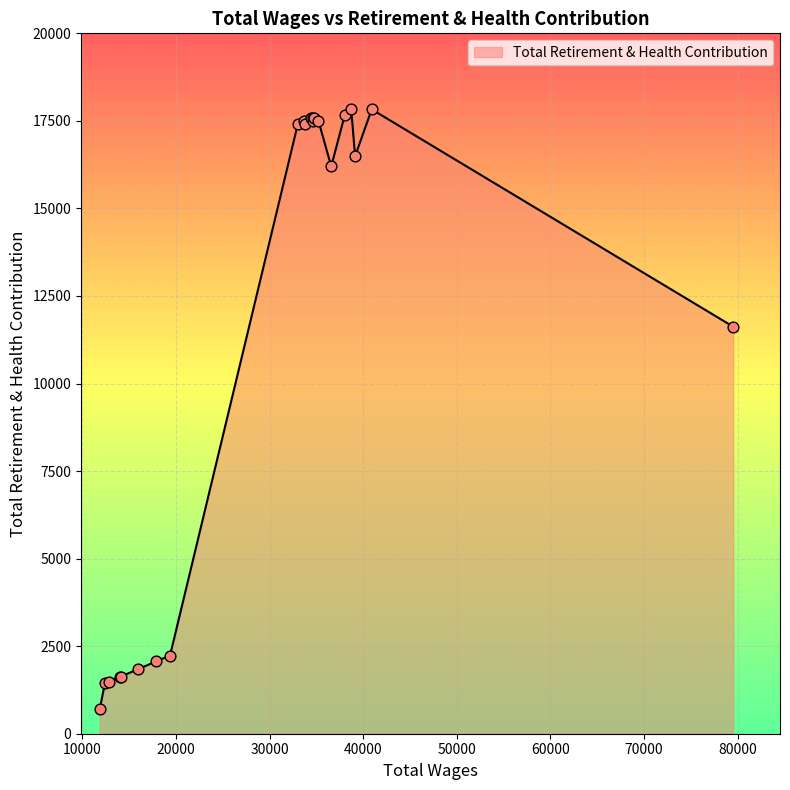

What is the difference between the maximum and minimum values?

17131